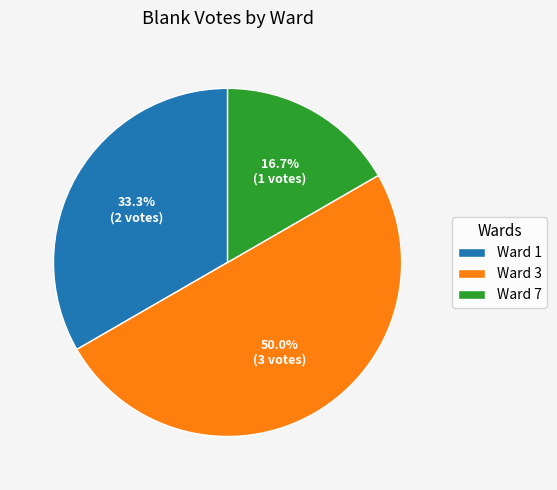

To the nearest percent, what is the combined percentage of Ward 7 and Ward 3?

67%